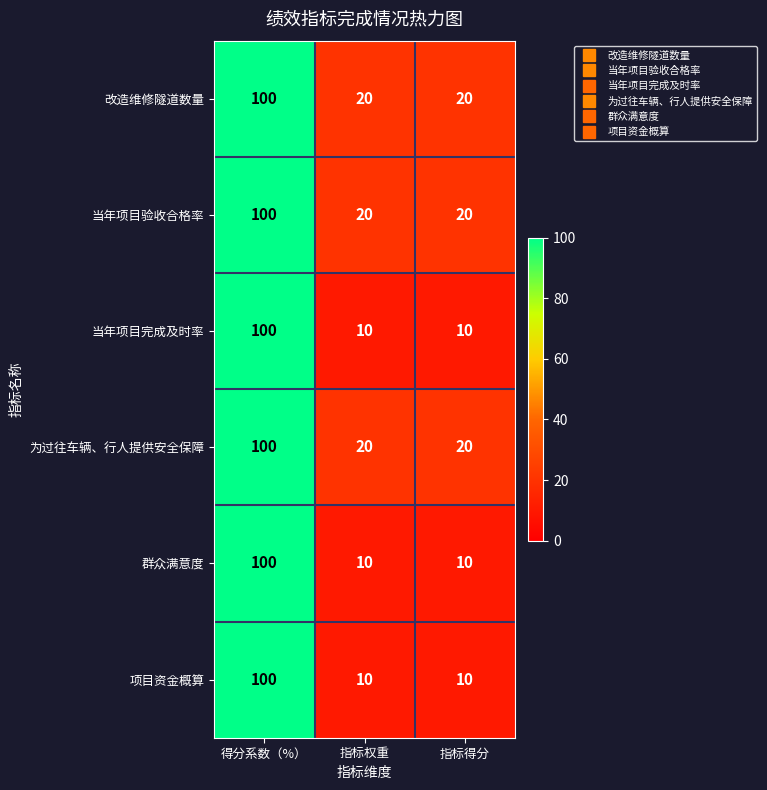

The value of 改造维修隧道数量 at 得分系数（%） is 100. True or false?

True